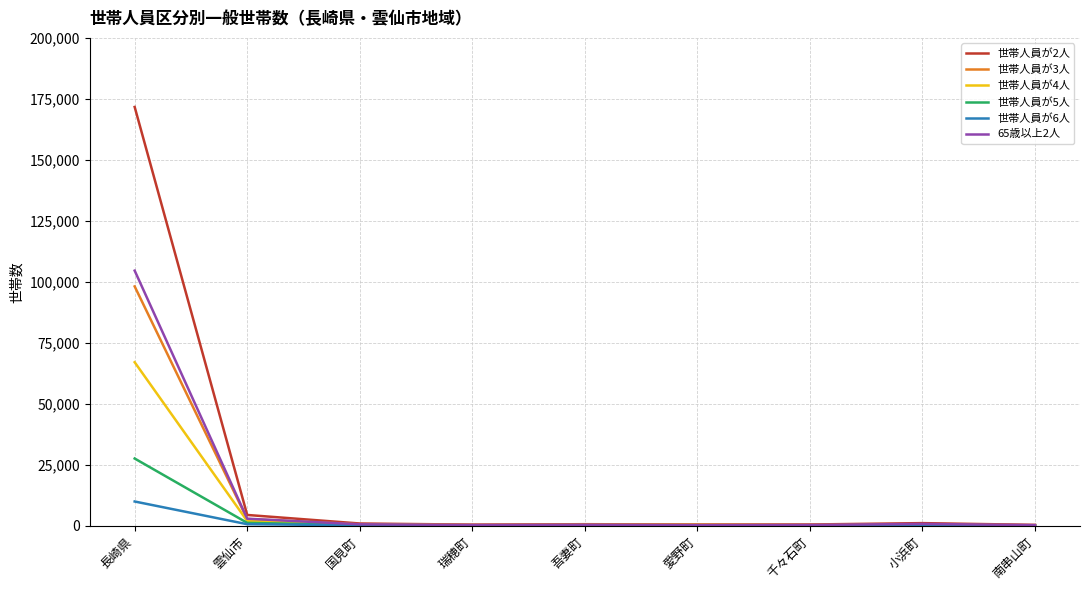

True or false: 世帯人員が4人 has more than 0 points higher than both neighbors.

True